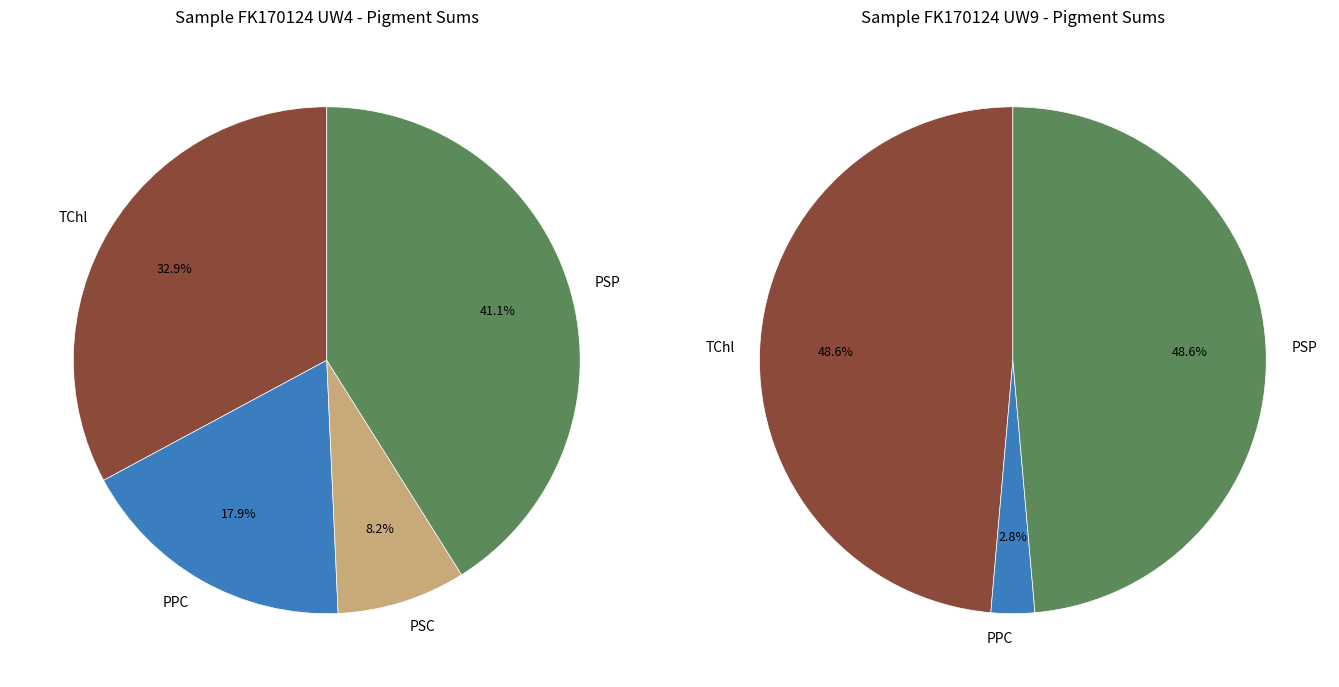

The Sample FK170124 UW9 slice represents 89% of the pie. True or false?

False